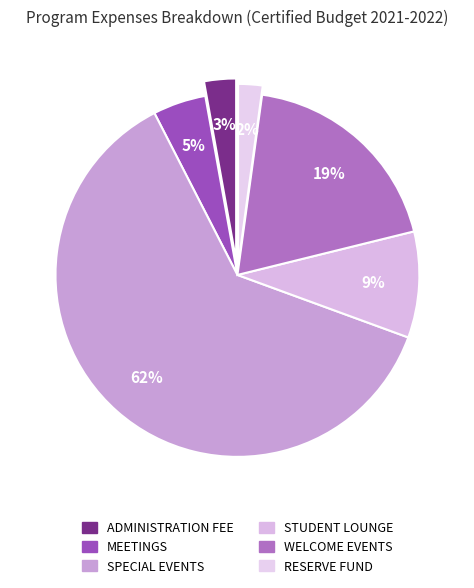

What is the majority slice?

SPECIAL EVENTS